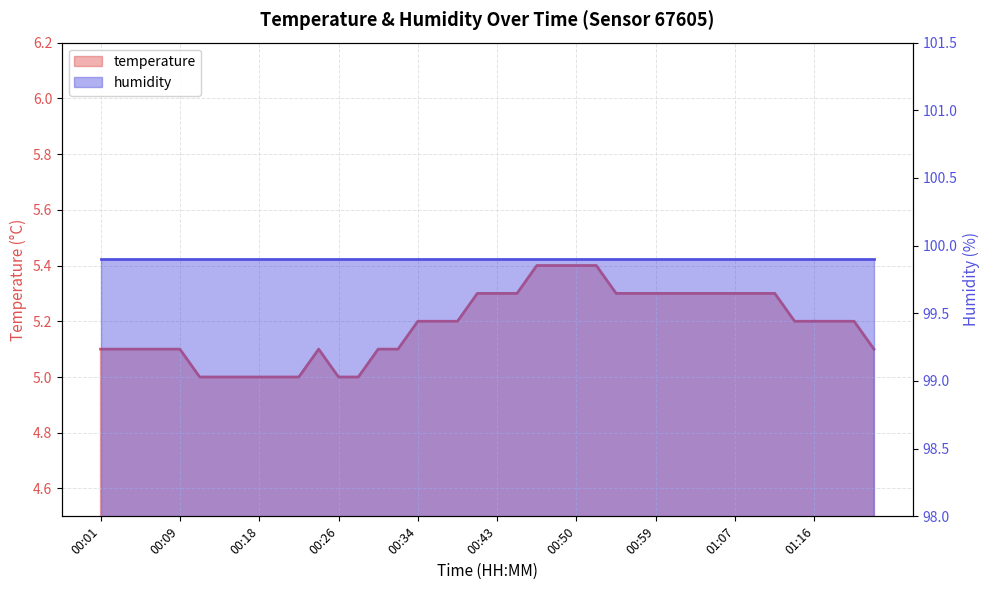

How many interior local peaks (higher than both neighbors) does the data have?

1